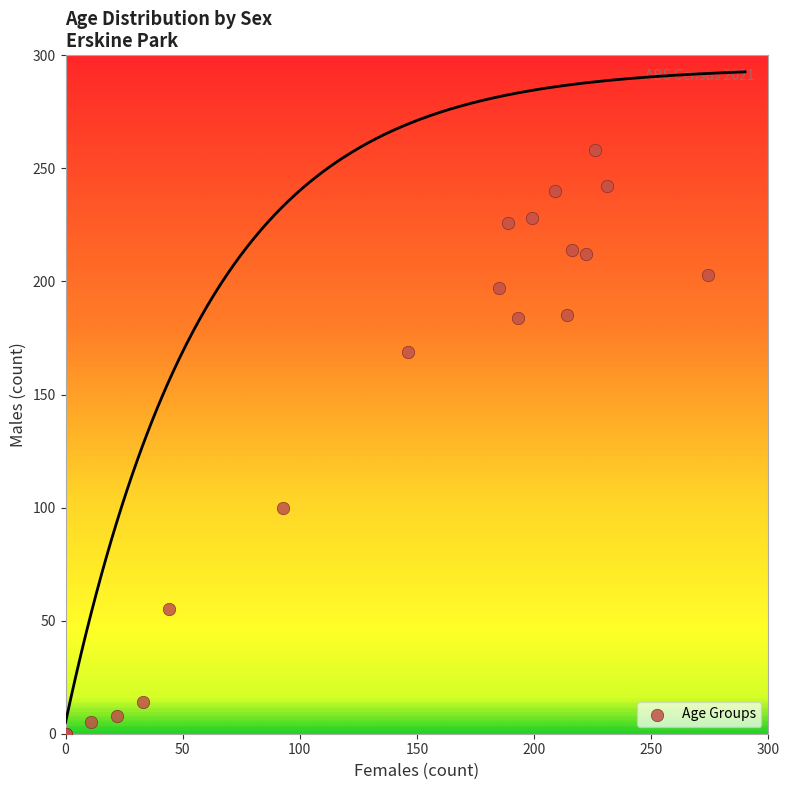

What Y value in the scatter plot is closest to 129?

100